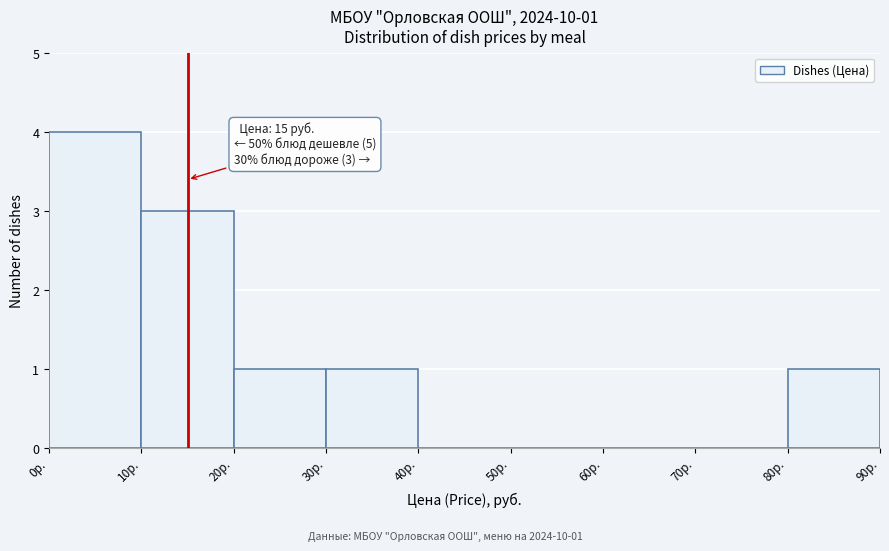

Which range on the x-axis has the tallest bar?

0 to 10